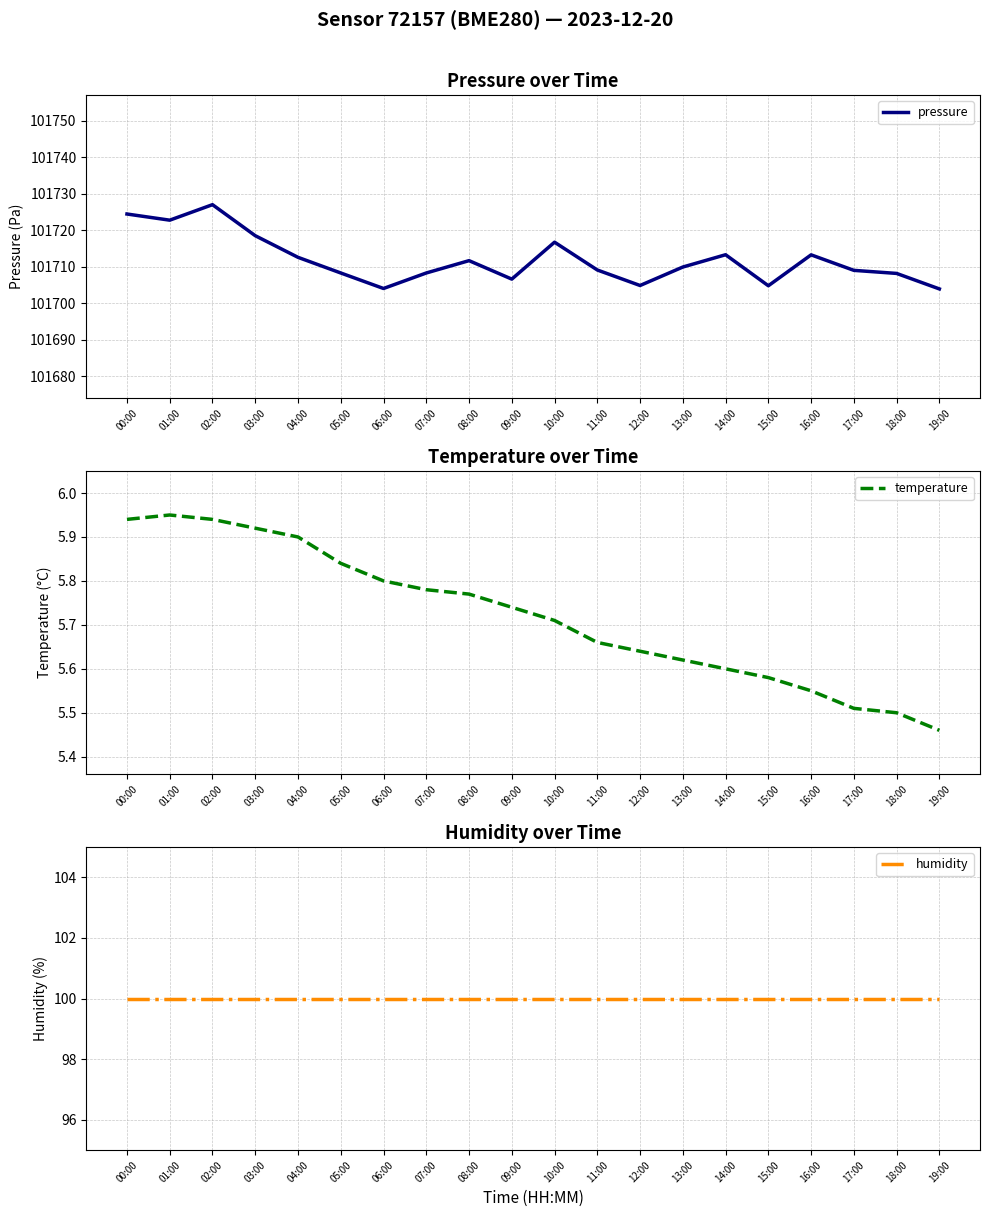

What is the difference between the highest and lowest values at 04:00?

101706.7